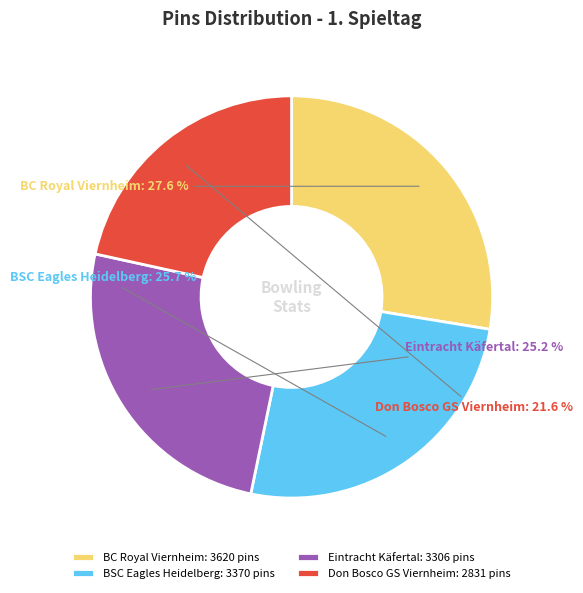

The BC Royal Viernheim slice represents 28% of the pie. True or false?

True